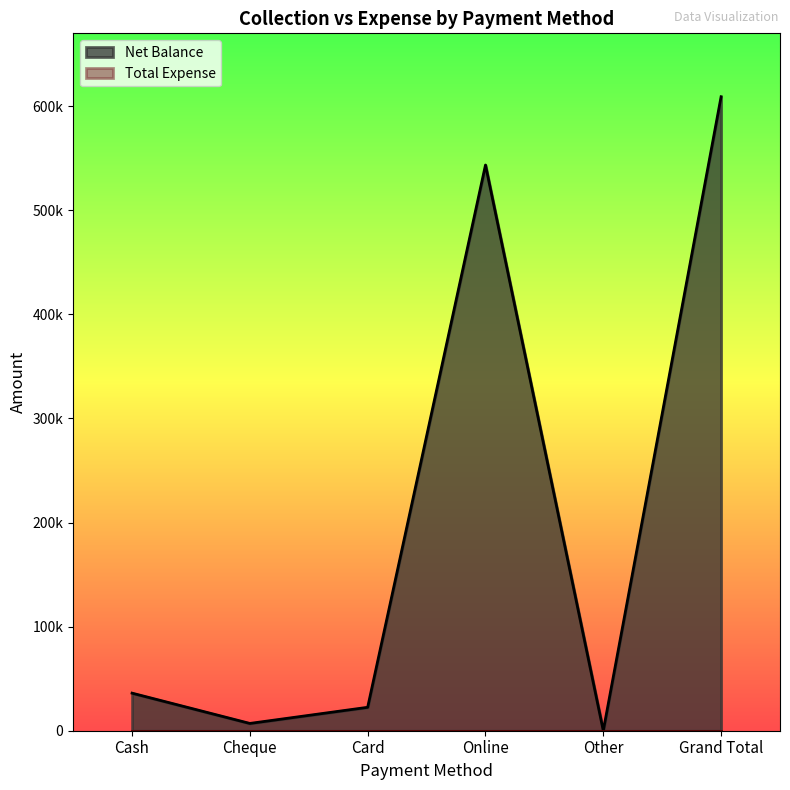

Reading left to right, list all the values displayed in this chart.

36100	7000	22500	543450	0	609050